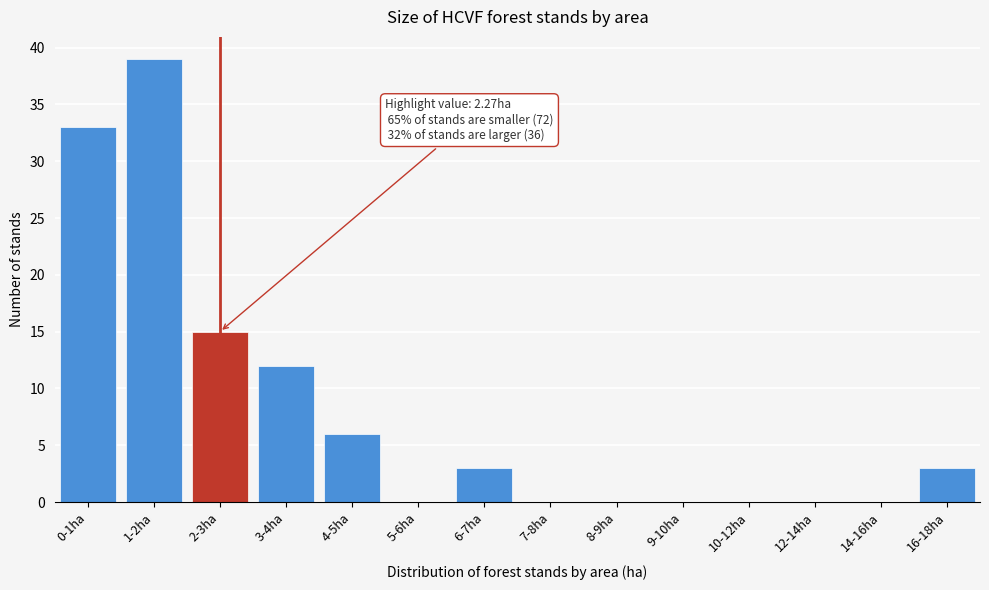

Reading left to right, extract all data points from this chart.

0-1ha=33	1-2ha=39	2-3ha=15	3-4ha=12	4-5ha=6	5-6ha=0	6-7ha=3	7-8ha=0	8-9ha=0	9-10ha=0	10-12ha=0	12-14ha=0	14-16ha=0	16-18ha=3